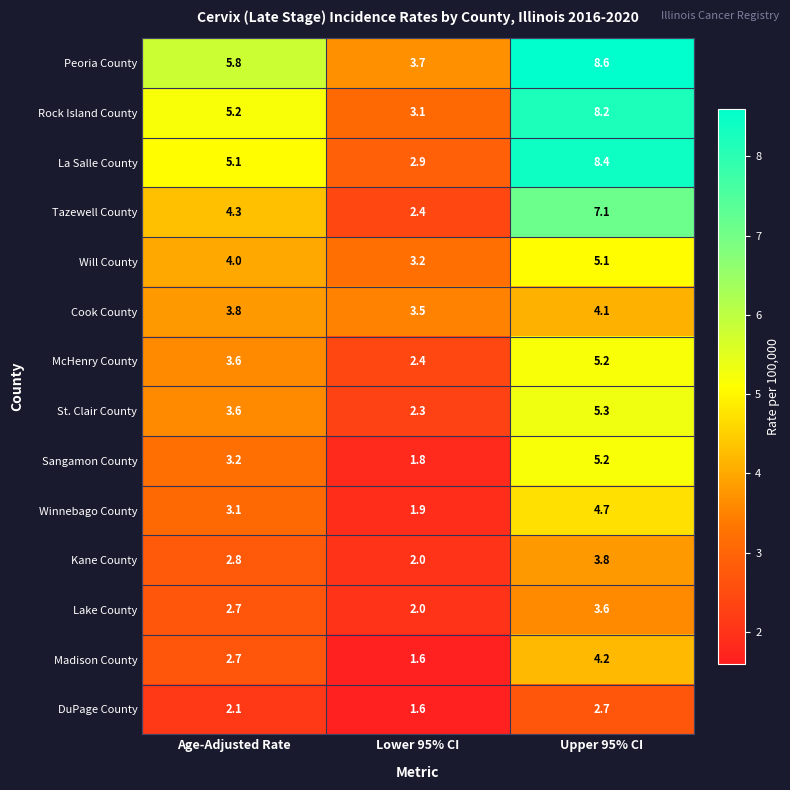

The value of Sangamon County at Lower 95% CI is 1.8. True or false?

True